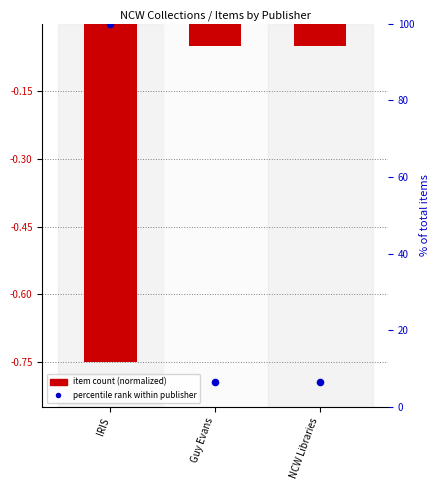

Which series contains the lowest Y value?

Item count (normalized)